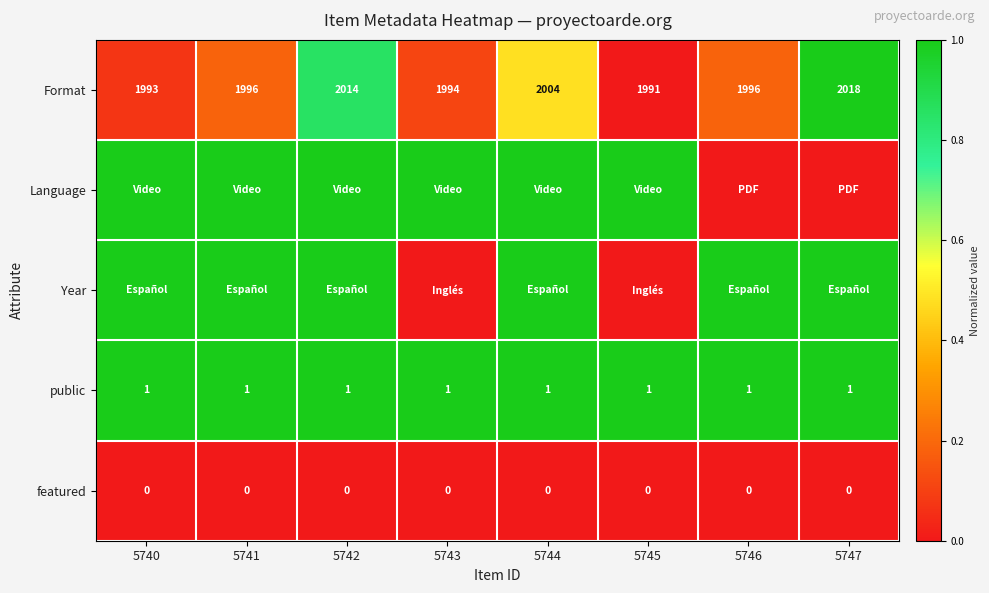

True or false: Format has a value of 2004 at 5744.

True